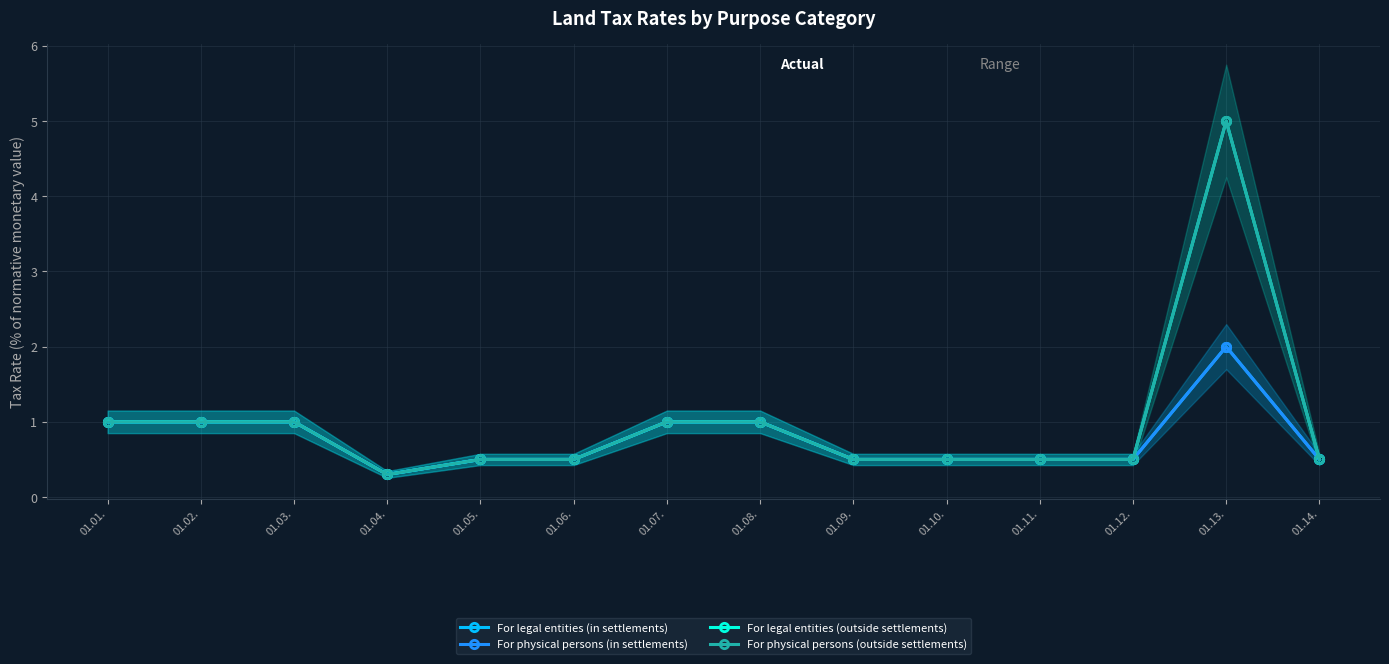

What is the sum of the For physical persons (in settlements) values at 01.05. and 01.10.?

1.0